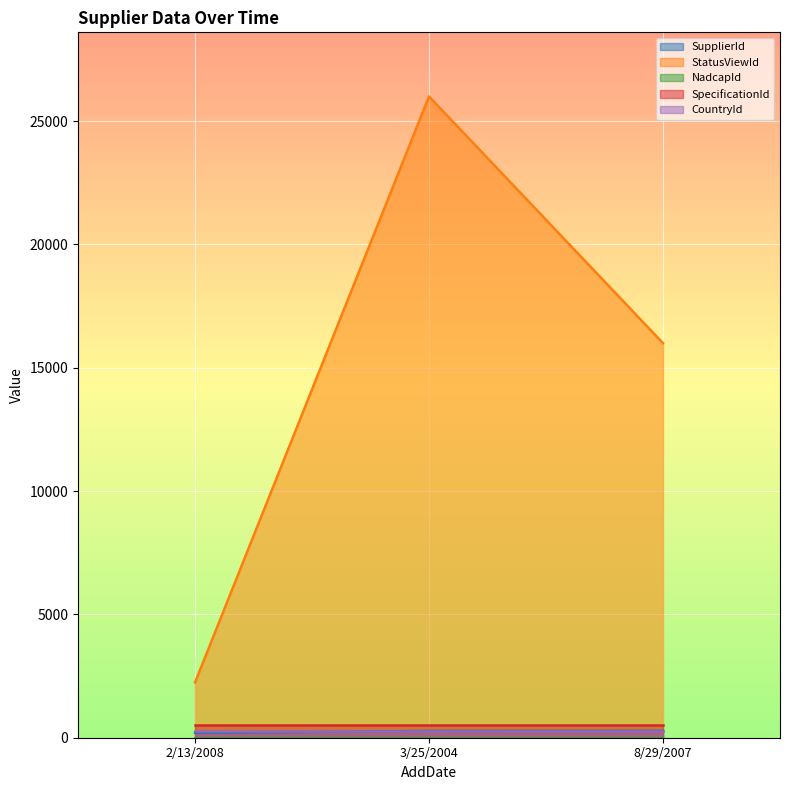

What is the approximate value of StatusViewId at 8/29/2007, to the nearest 10?

15990